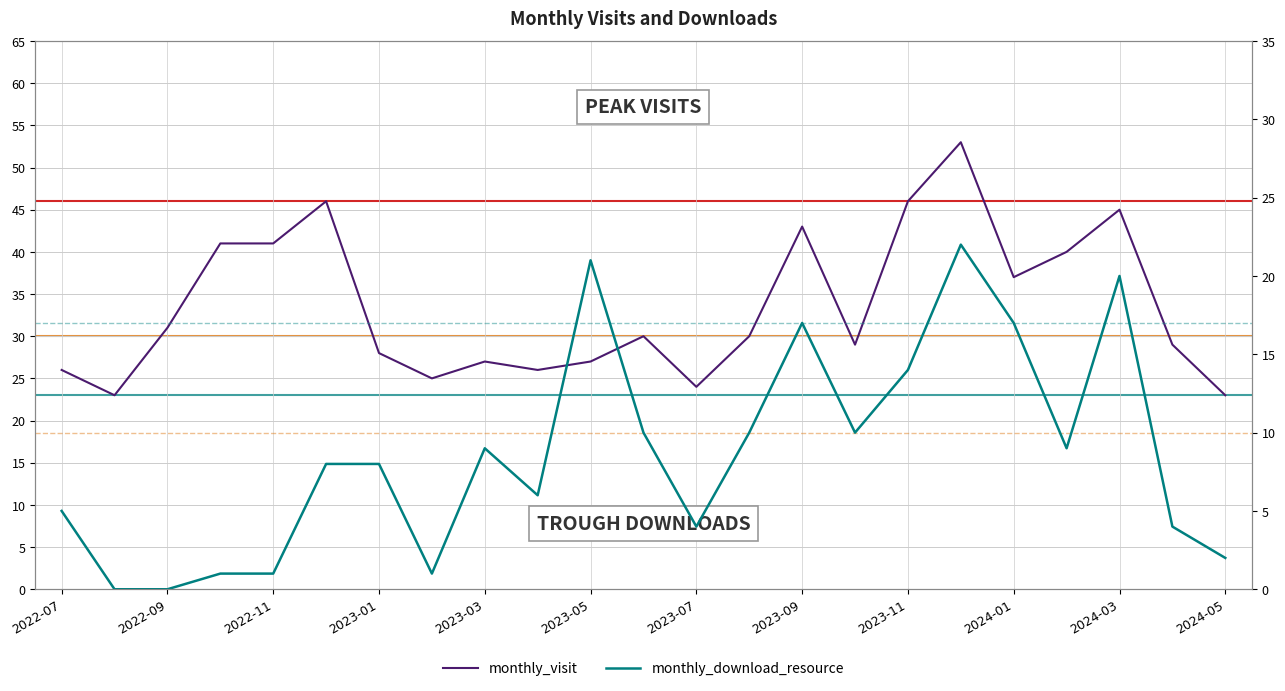

What are all the series names shown in the legend?

monthly_visit, monthly_download_resource